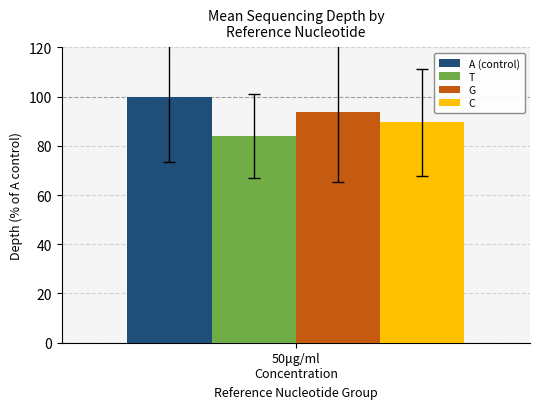

The value of G at 2 is 141.7. True or false?

False